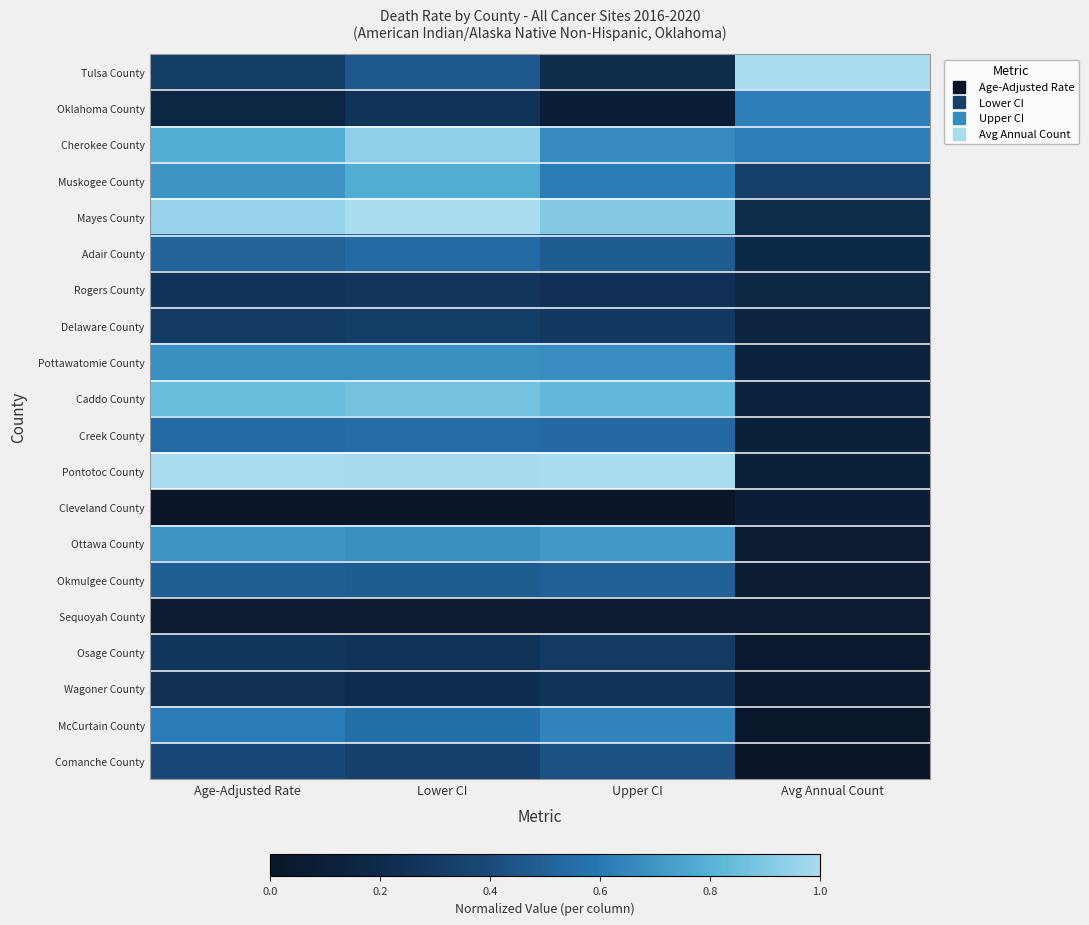

What is the greatest value displayed?

1.0